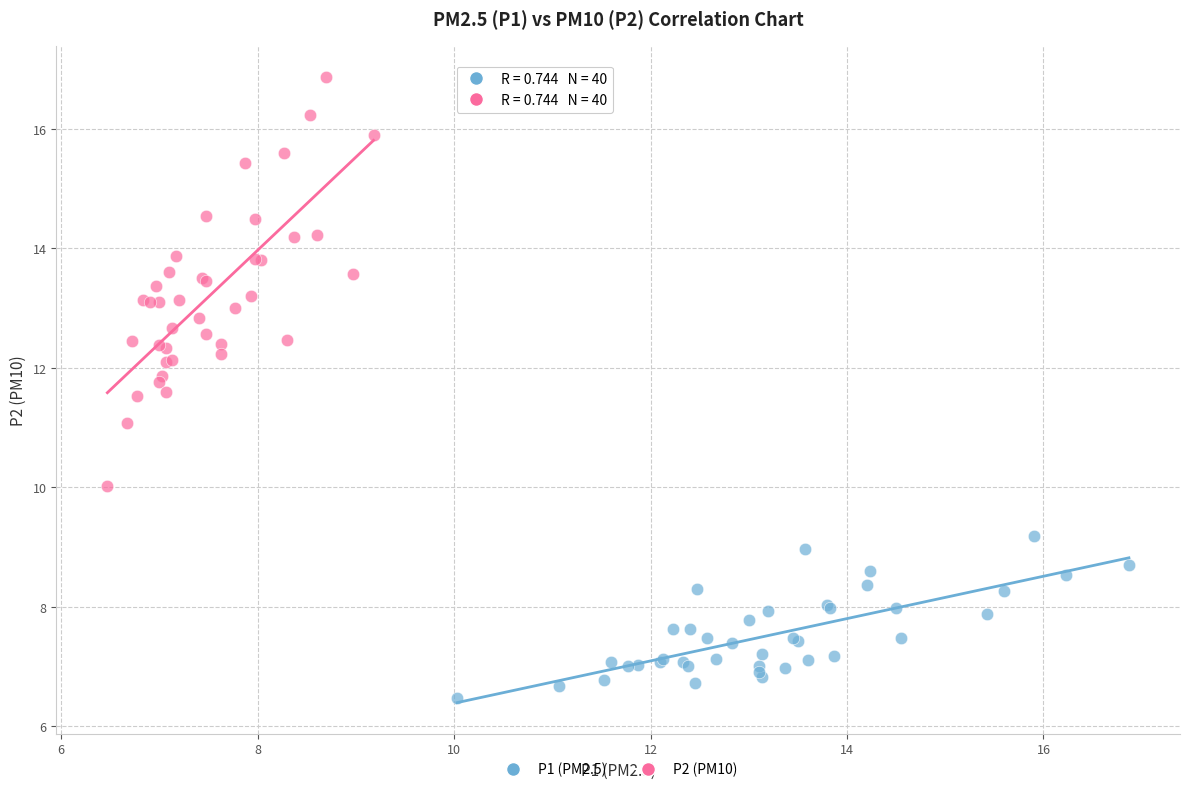

Which series has the widest spread of Y values?

P2 (PM10)